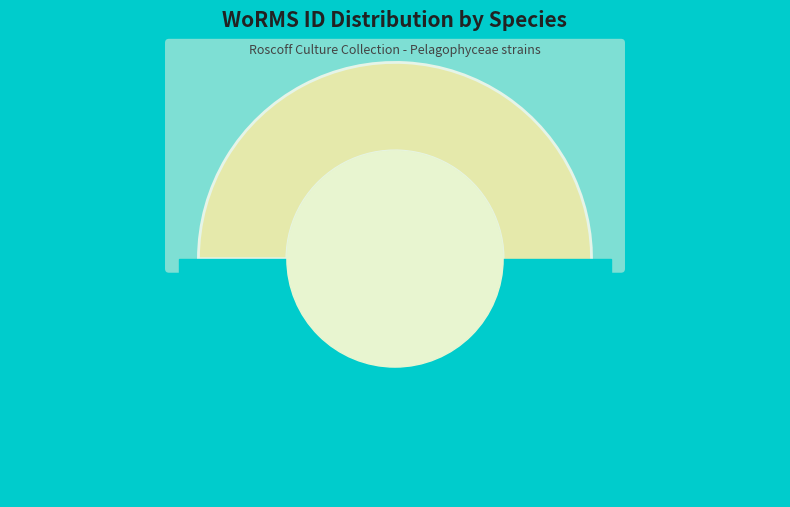

Is there any slice that represents more than half of the pie?

Yes